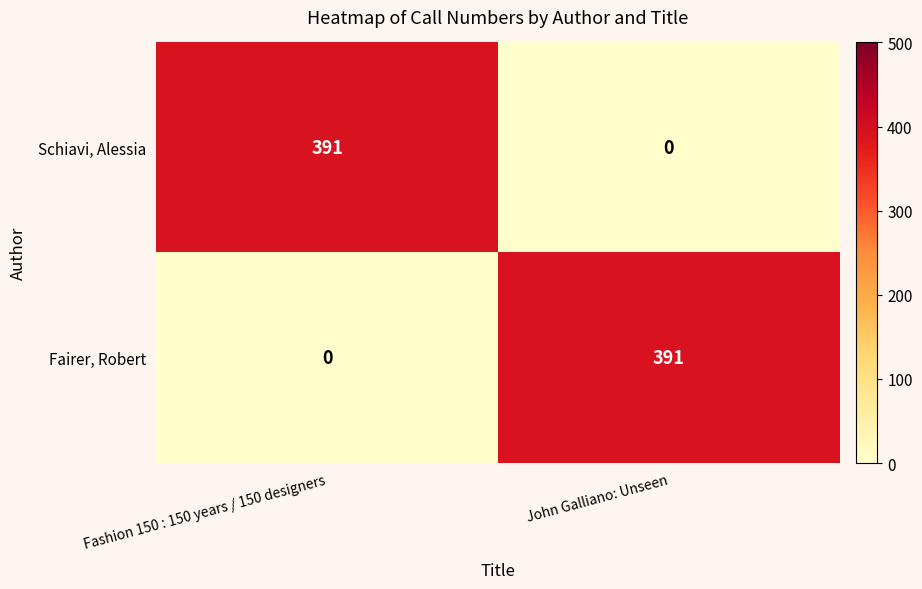

List the labels in order of Schiavi, Alessia value, smallest first.

John Galliano: Unseen, Fashion 150 : 150 years / 150 designers